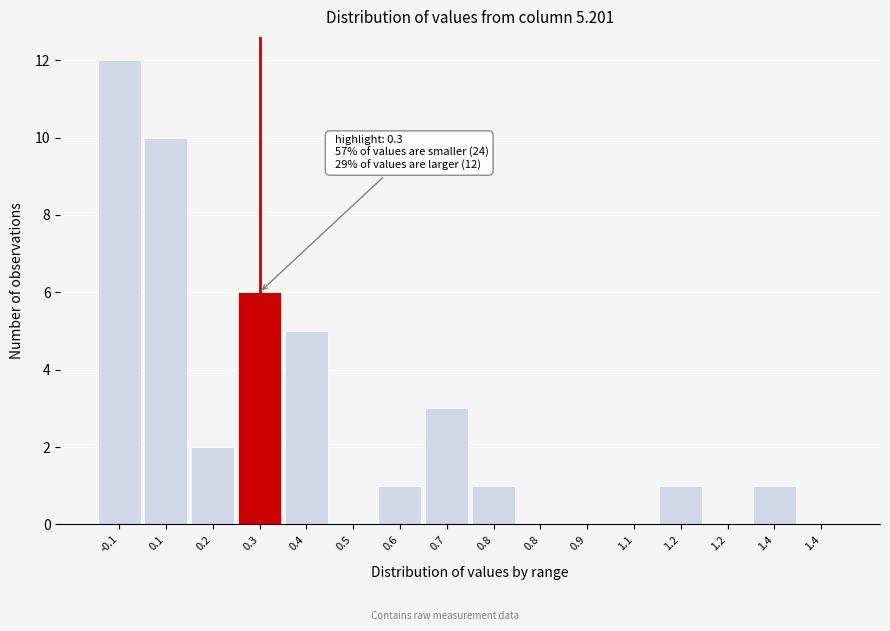

How many data points does each series have?

16